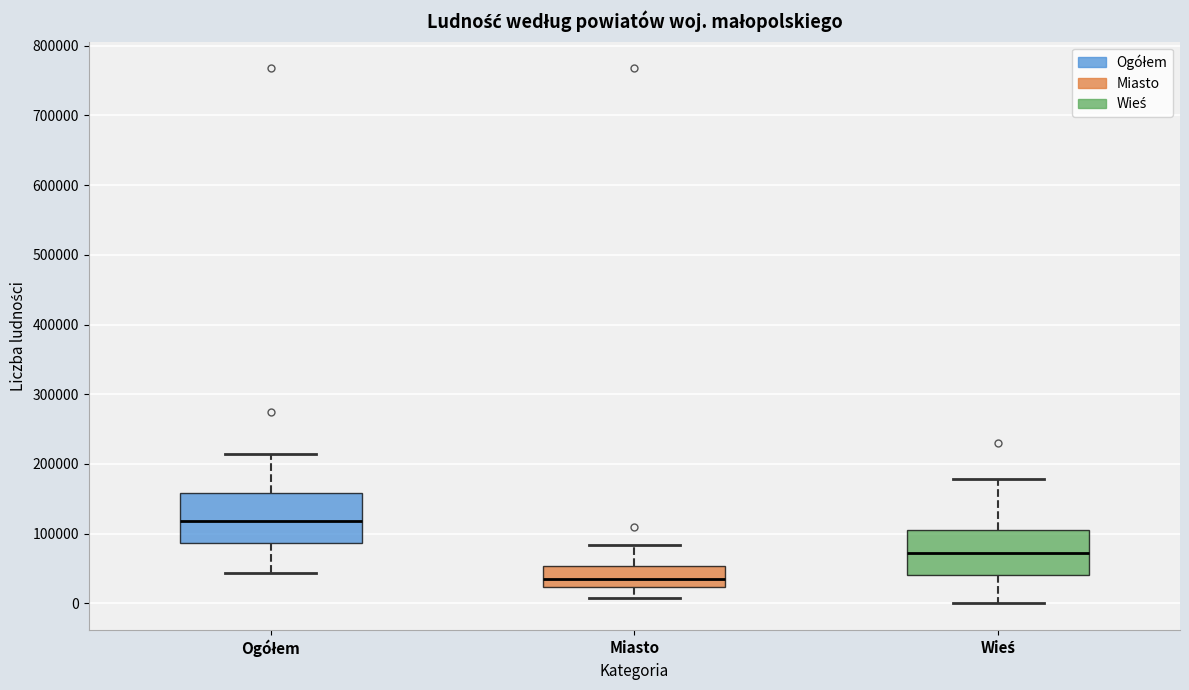

Reading left to right, transcribe this box plot: for each box, give where its median line is, the range the box spans, and where its two whiskers end, as read against the y-axis. The values are not printed on the chart, so give them approximately, as read against the axis.

Ogółem: median 120000, box 90000 to 160000, whiskers 40000 to 210000
Miasto: median 40000, box 20000 to 50000, whiskers 10000 to 80000
Wieś: median 70000, box 40000 to 100000, whiskers 0 to 180000